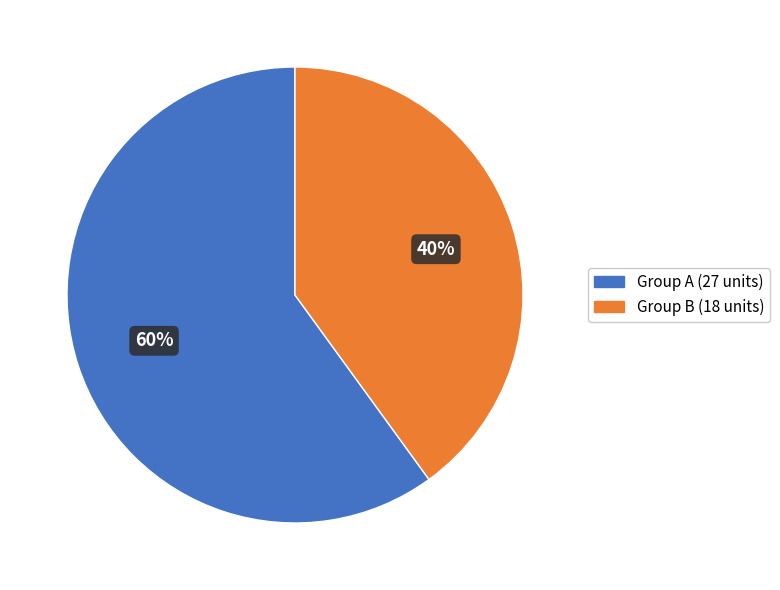

True or false: Group B (18 units) accounts for 40% of the total.

True